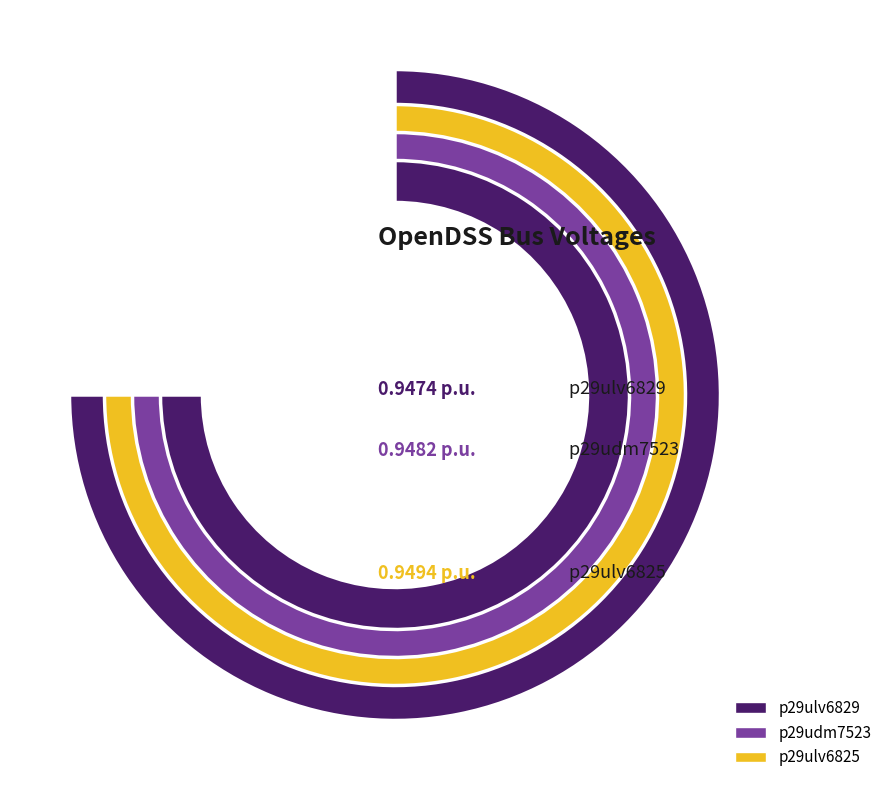

The p29udm7523 slice represents 33% of the pie. True or false?

True